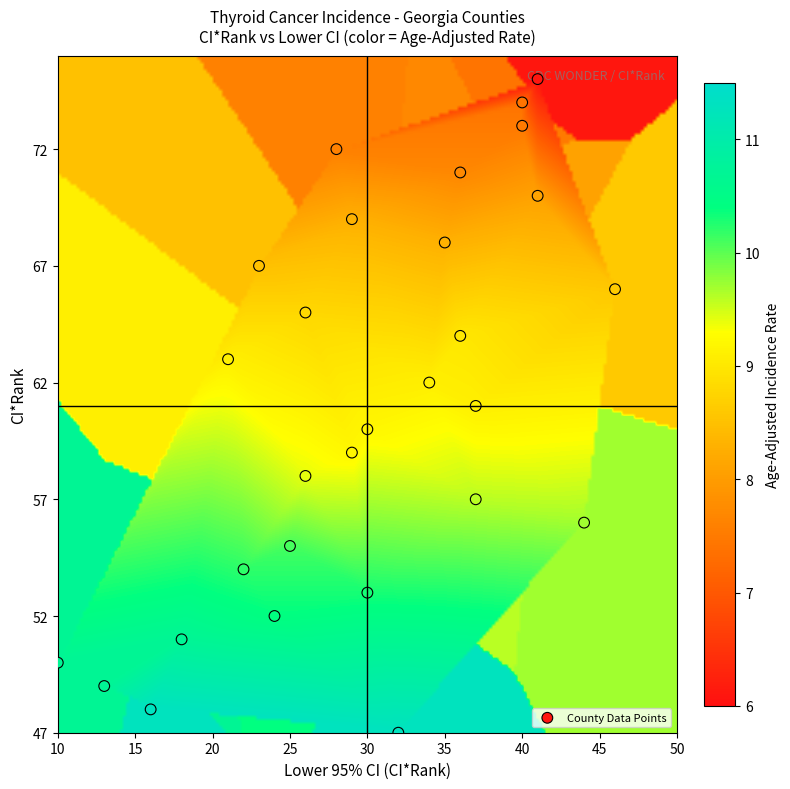

What is the total value across all series at CI_Rank?

1769.0